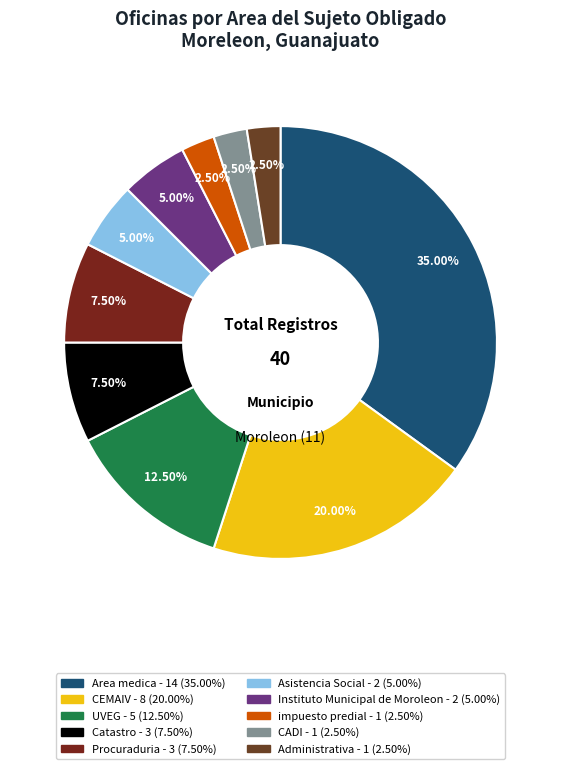

To the nearest percent, what is the difference between the Catastro and Area medica slice percentages?

28%